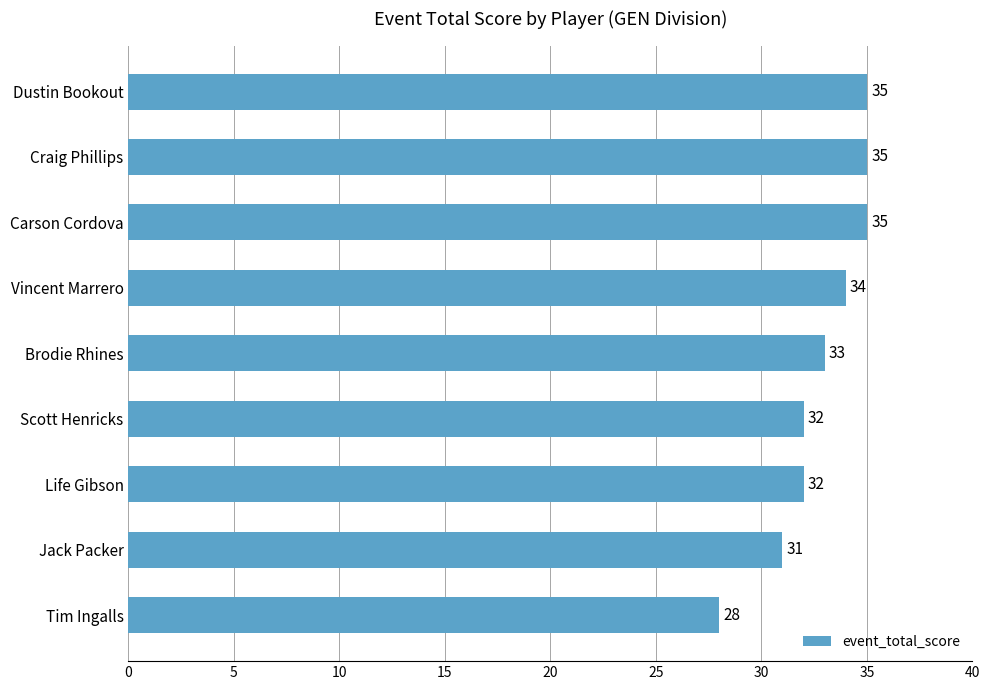

How many values are below 33?

4